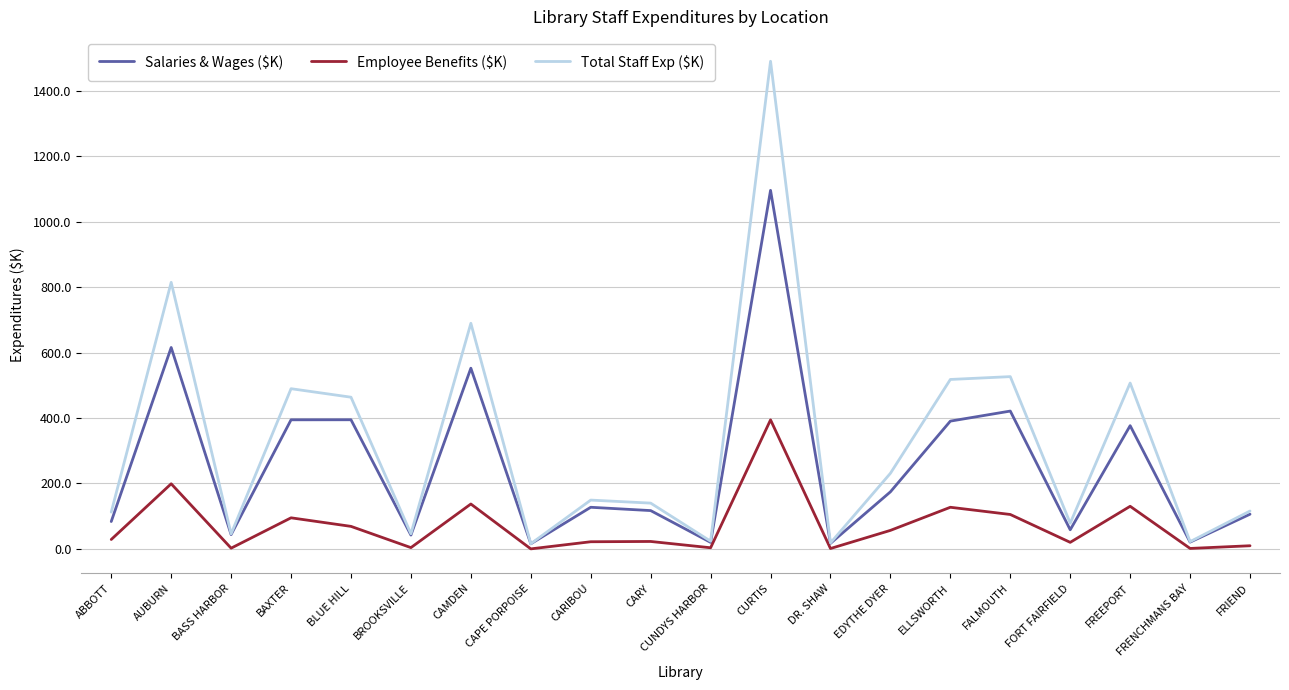

What is the average value of the Salaries & Wages ($K) series?

253.4